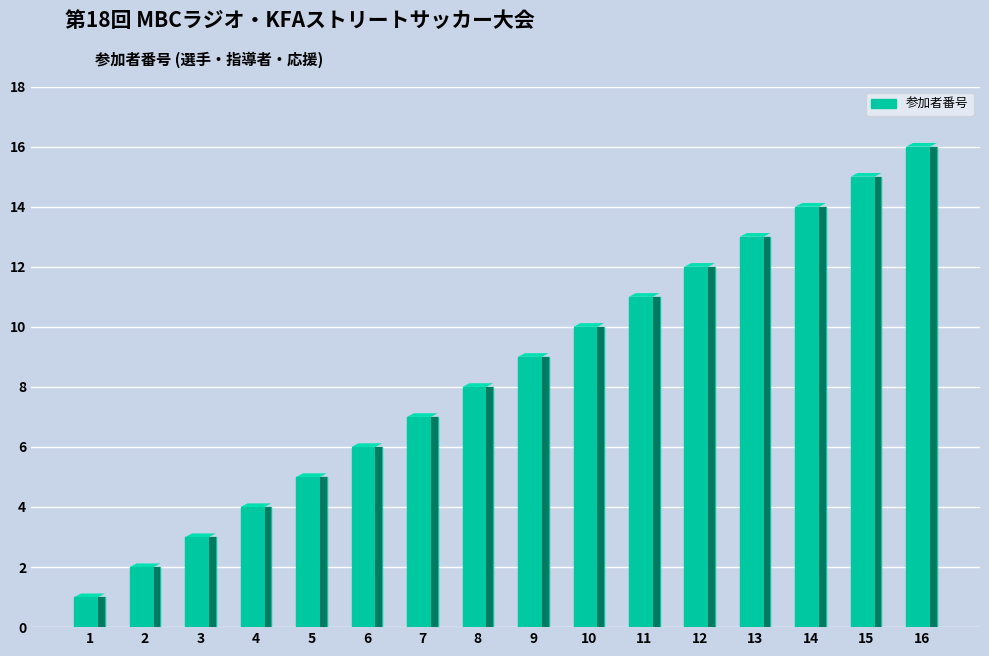

What is the maximum value shown in the chart?

16